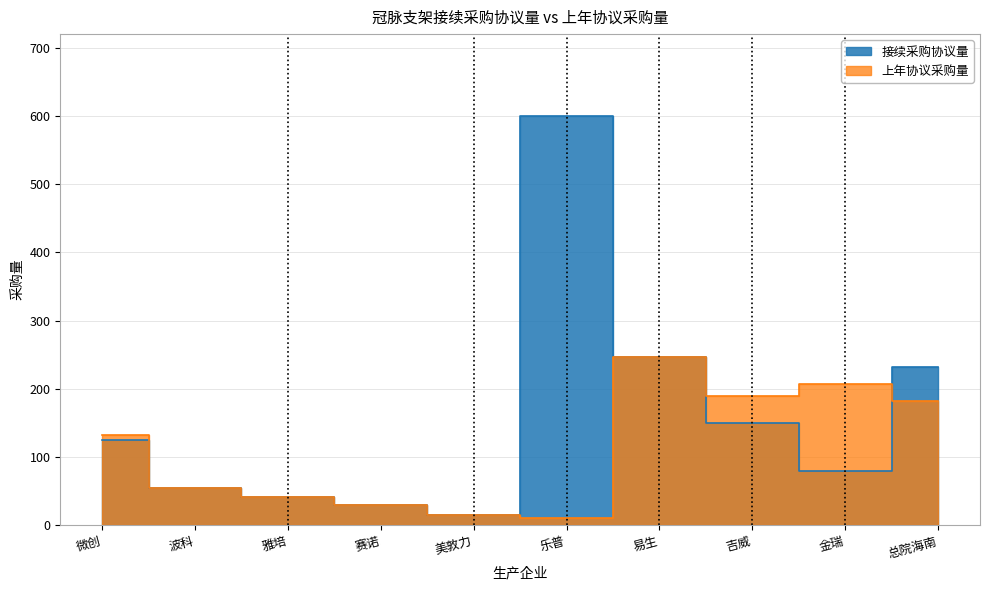

How many interior local valleys does the 接续采购协议量 series have?

2